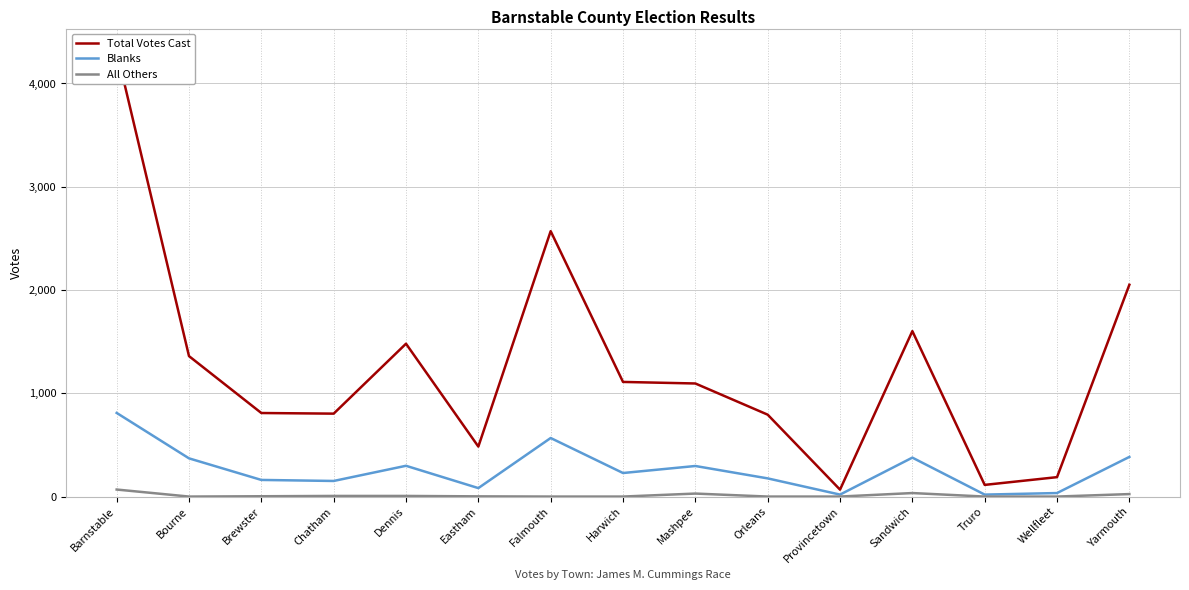

What is the average value of the Blanks series?

265